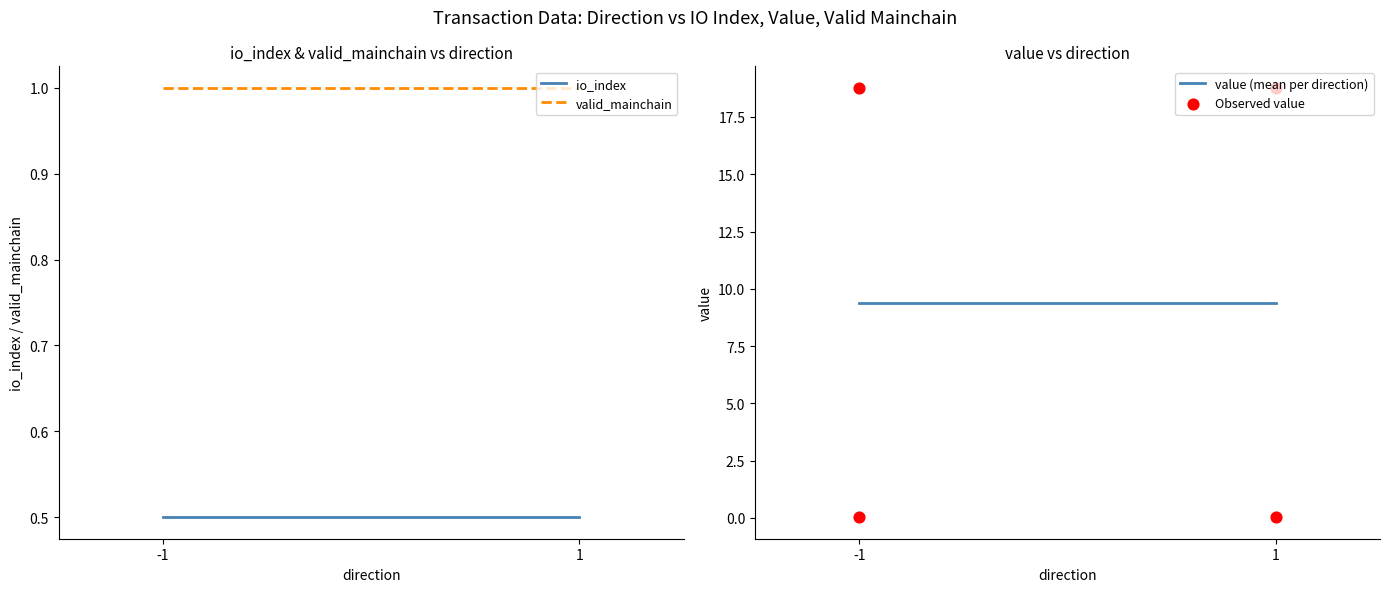

At which category is the sum across all series the highest?

-1